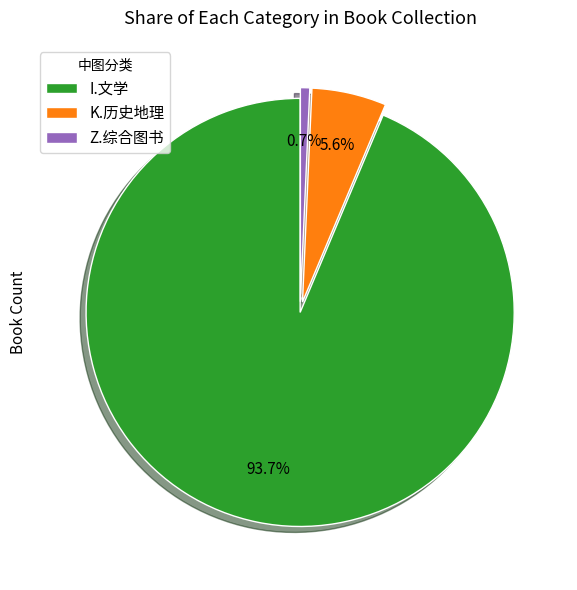

The I.文学 slice represents 94% of the pie. True or false?

True